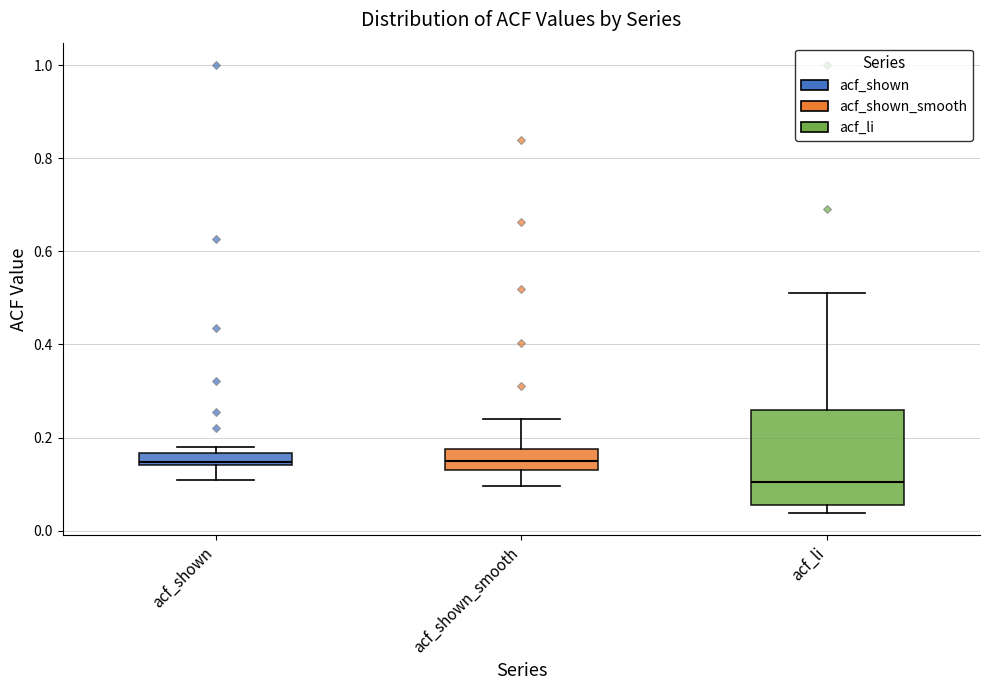

Which box's median line is the lowest?

acf_li